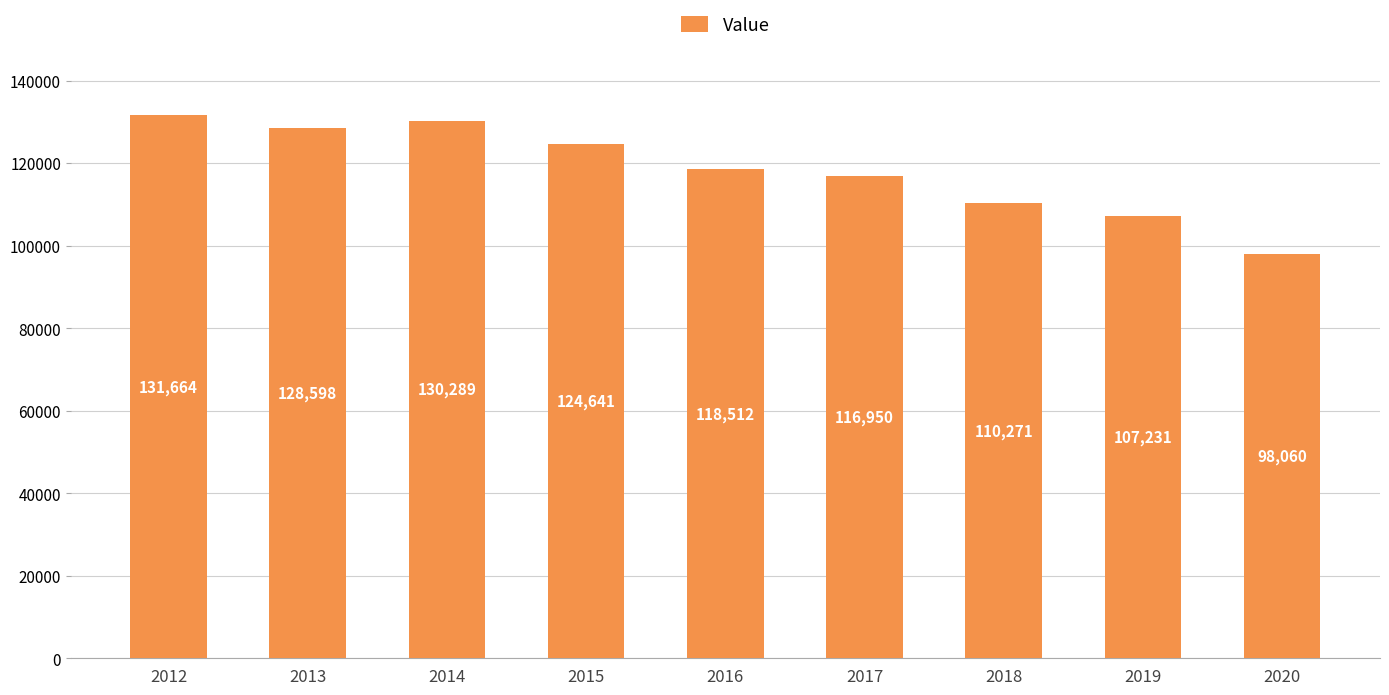

What is the change in value from 2017 to 2018?

-6679